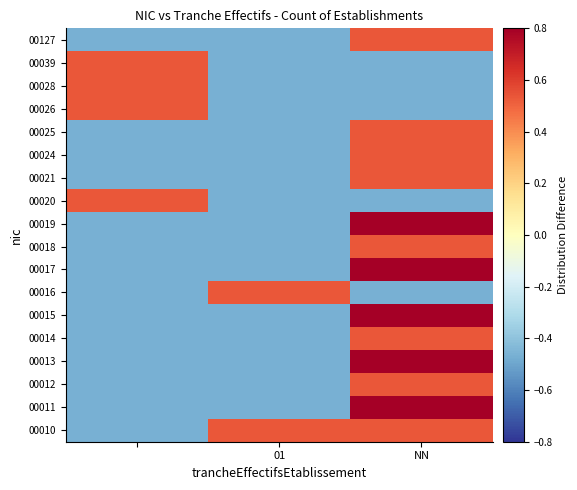

Reading left to right, transcribe all the data shown in this chart.

00010: -0.5	0.5	0.5
00011: -0.5	-0.5	1.5
00012: -0.5	-0.5	0.5
00013: -0.5	-0.5	1.5
00014: -0.5	-0.5	0.5
00015: -0.5	-0.5	1.5
00016: -0.5	0.5	-0.5
00017: -0.5	-0.5	2.5
00018: -0.5	-0.5	0.5
00019: -0.5	-0.5	1.5
00020: 0.5	-0.5	-0.5
00021: -0.5	-0.5	0.5
00024: -0.5	-0.5	0.5
00025: -0.5	-0.5	0.5
00026: 0.5	-0.5	-0.5
00028: 0.5	-0.5	-0.5
00039: 0.5	-0.5	-0.5
00127: -0.5	-0.5	0.5